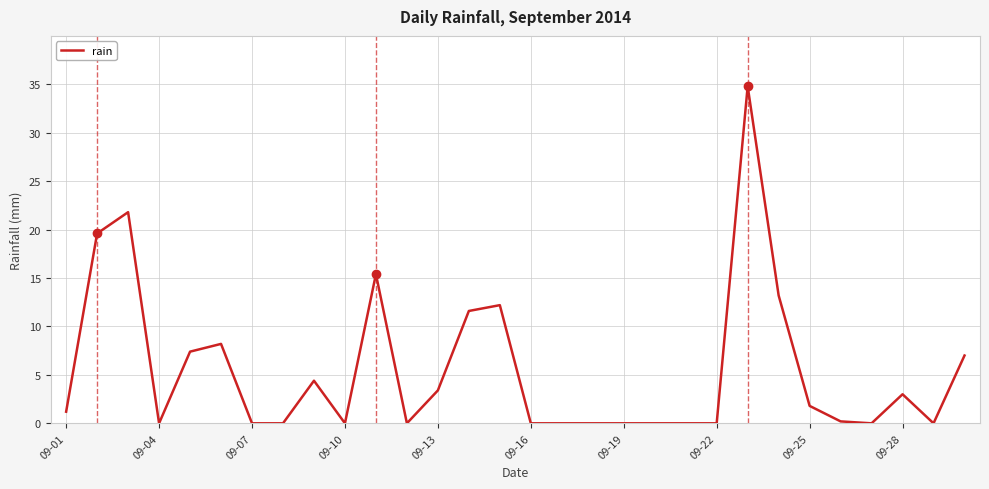

What is the maximum value shown in the chart?

34.8